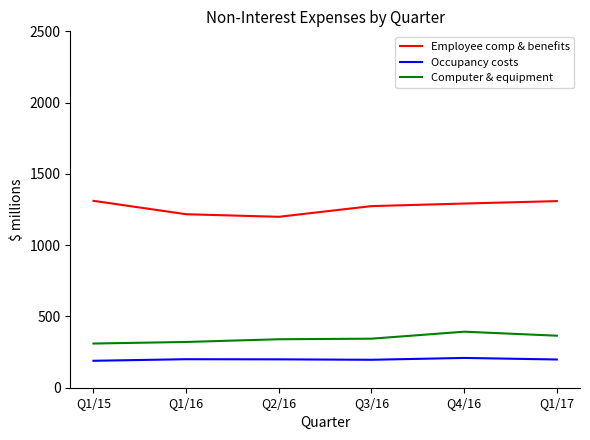

Where is Employee comp & benefits nearest to the value 1255?

Q3/16